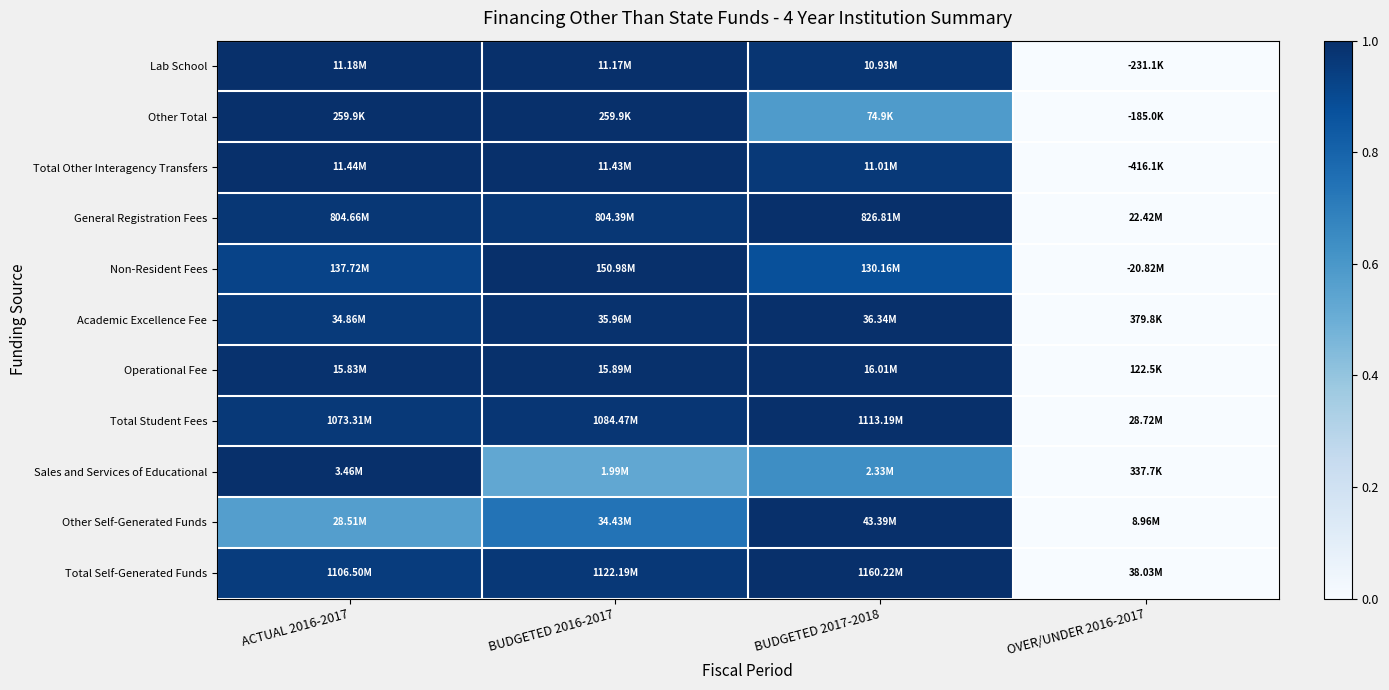

Count the number of data series in this chart.

11